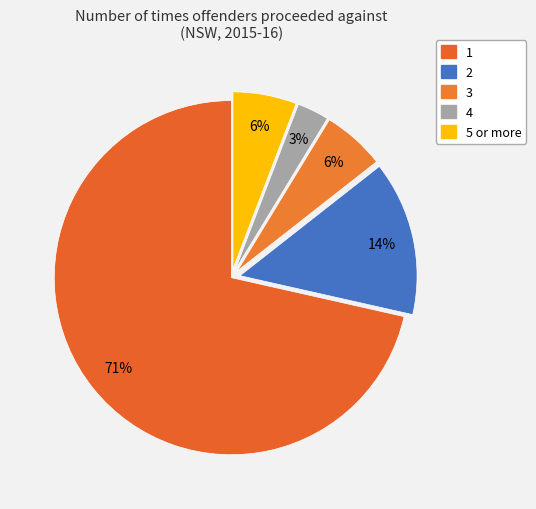

Is the sum of 3 and 2 greater than half?

No